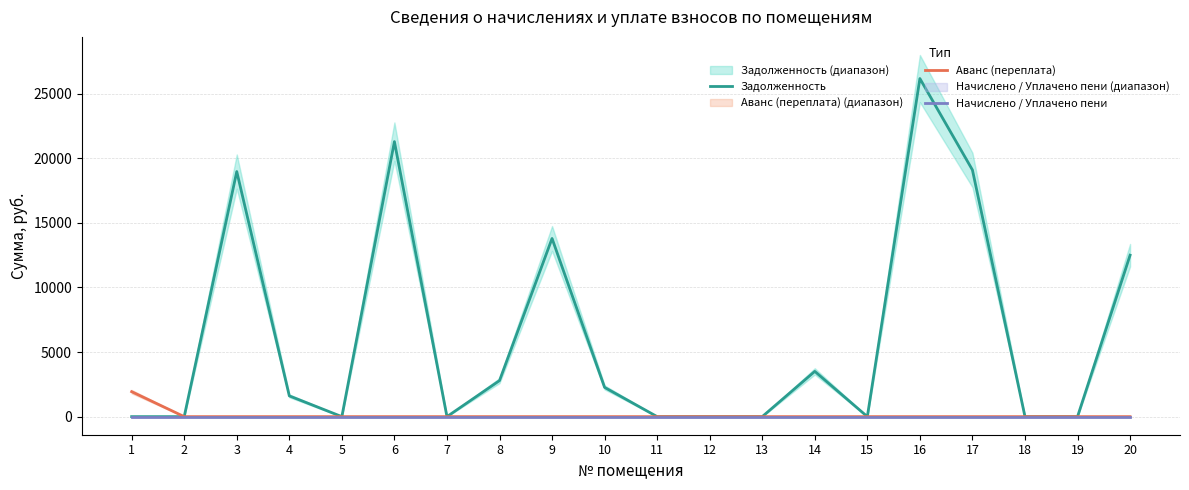

Which series has the largest total across all categories?

Задолженность